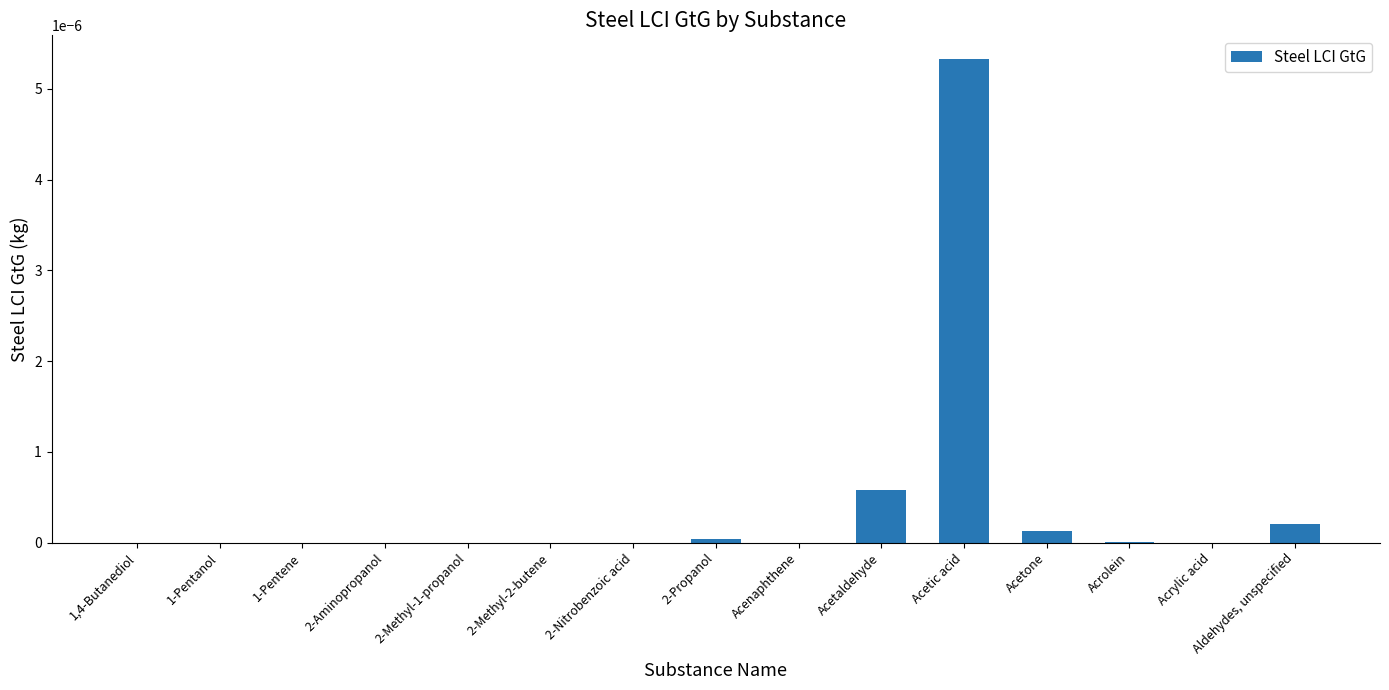

Are the bars horizontal?

No